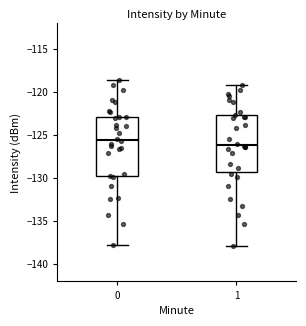

Which box's median line is the lowest?

1